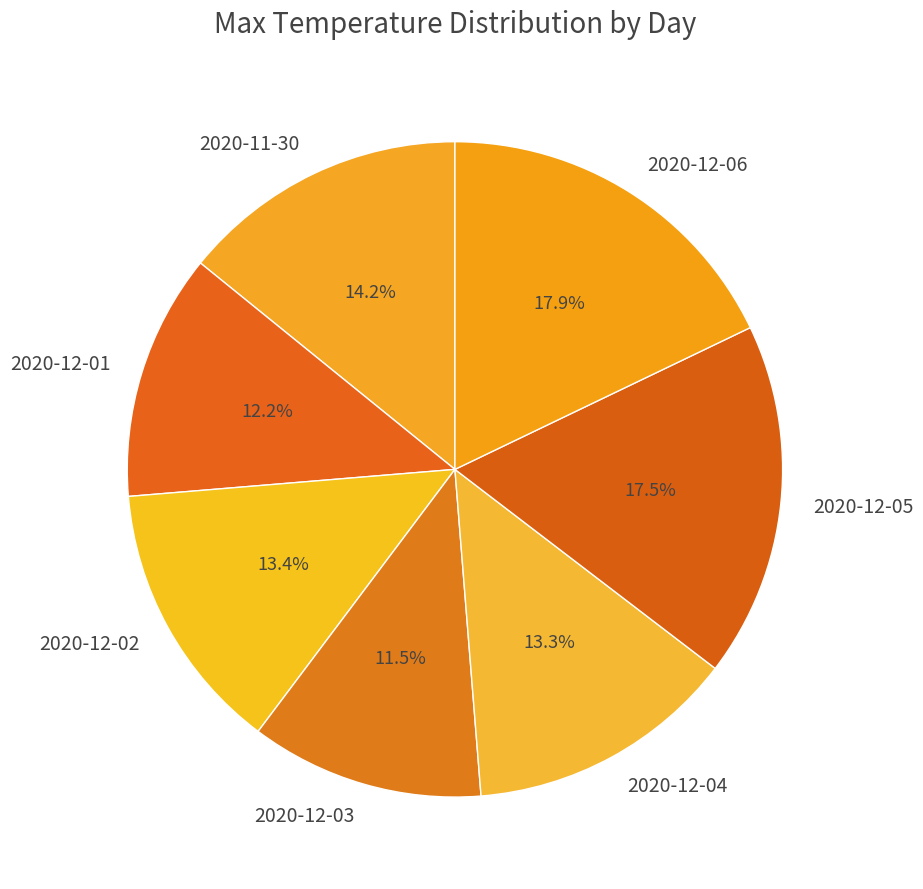

Is it true that 2020-12-01 is 23% of the pie?

False